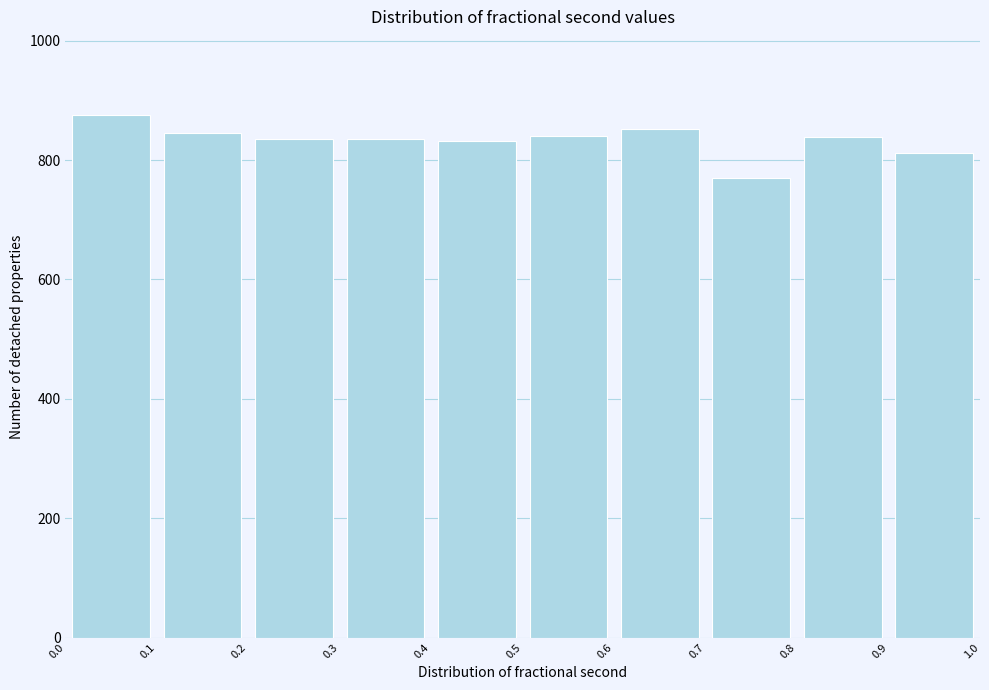

Over which range of the x-axis is the bar tallest?

0.0 to 0.1